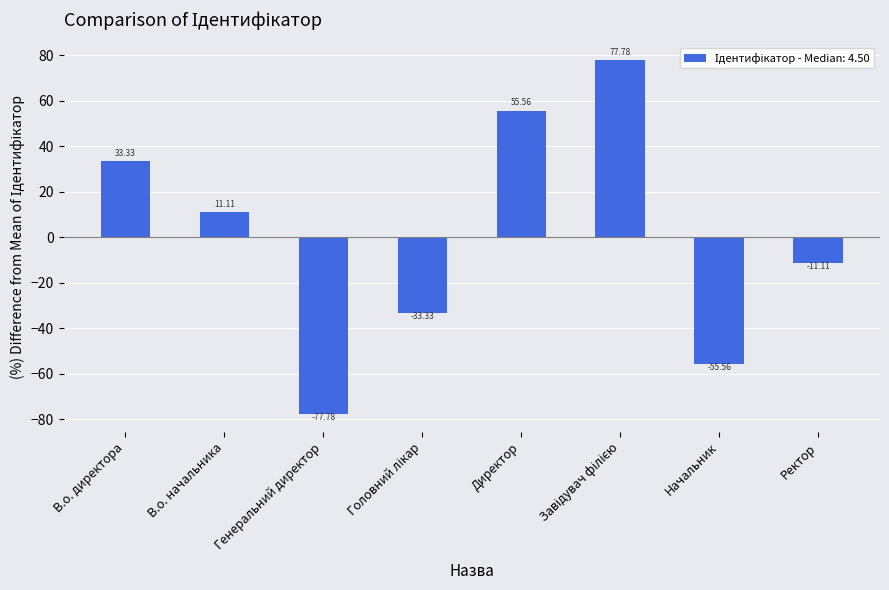

What is the change in value from В.о. начальника to Ректор?

-22.2